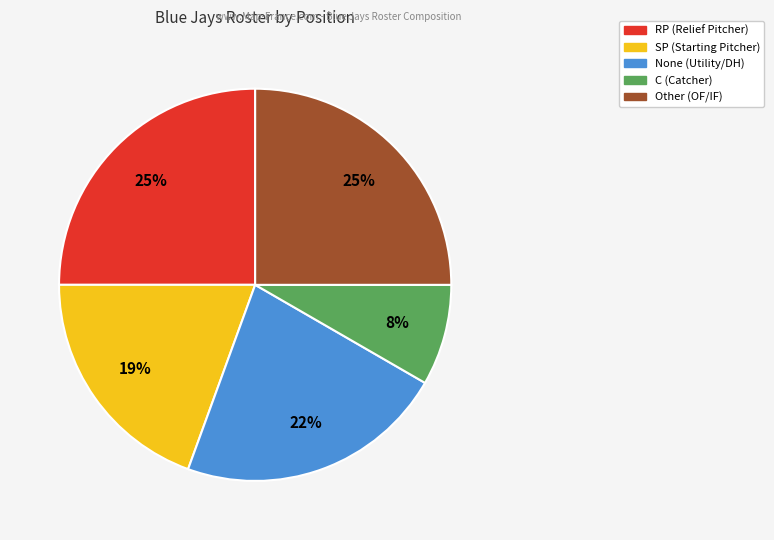

To the nearest percent, what is the difference between the RP and SP slice percentages?

6%